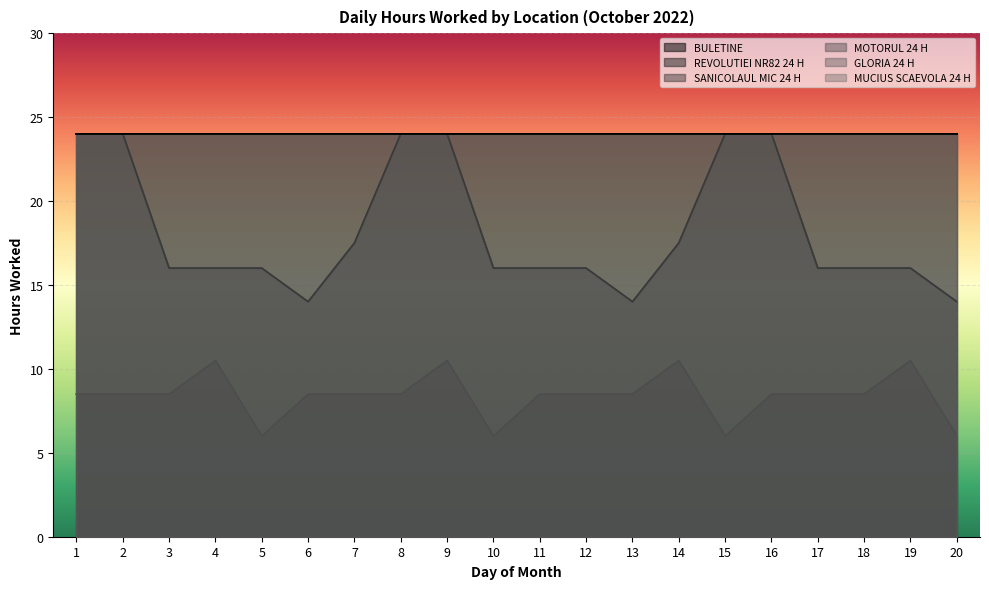

Rank the categories by SANICOLAUL MIC 24 H value from highest to lowest.

1, 2, 8, 9, 15, 16, 7, 14, 3, 4, 5, 10, 11, 12, 17, 18, 19, 6, 13, 20